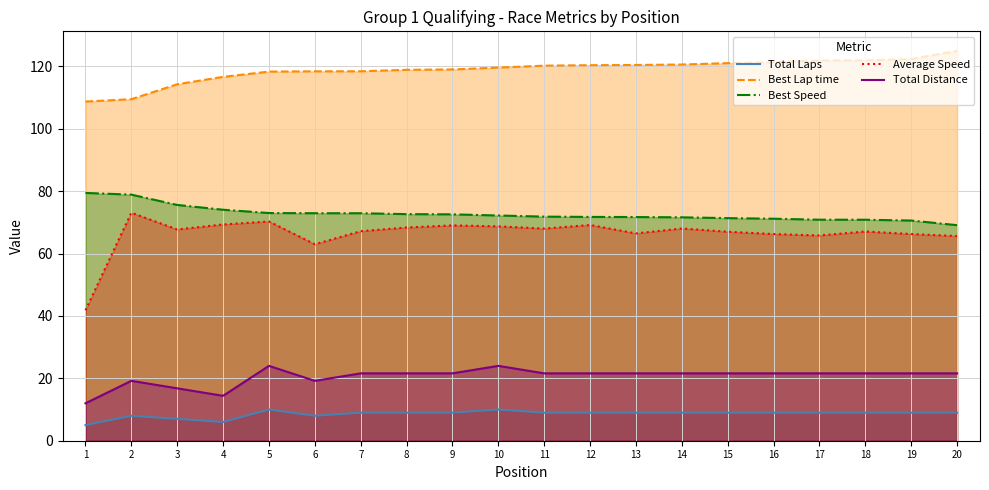

Reading right to left, list all the values displayed in this chart.

Total Laps: 20=9.0	19=9.0	18=9.0	17=9.0	16=9.0	15=9.0	14=9.0	13=9.0	12=9.0	11=9.0	10=10.0	9=9.0	8=9.0	7=9.0	6=8.0	5=10.0	4=6.0	3=7.0	2=8.0	1=5.0
Best Lap time: 20=125.0	19=122.4	18=121.9	17=121.9	16=121.4	15=121.1	14=120.6	13=120.5	12=120.4	11=120.3	10=119.6	9=119.0	8=118.9	7=118.5	6=118.4	5=118.4	4=116.7	3=114.3	2=109.5	1=108.8
Best Speed: 20=69.1	19=70.6	18=70.9	17=70.9	16=71.2	15=71.4	14=71.6	13=71.7	12=71.8	11=71.8	10=72.2	9=72.6	8=72.7	7=72.9	6=72.9	5=73.0	4=74.1	3=75.6	2=78.9	1=79.4
Average Speed: 20=65.6	19=66.3	18=67.1	17=65.8	16=66.3	15=67.0	14=68.1	13=66.5	12=69.2	11=68.0	10=68.7	9=69.0	8=68.4	7=67.2	6=63.0	5=70.3	4=69.3	3=67.7	2=73.1	1=41.8
Total Distance: 20=21.6	19=21.6	18=21.6	17=21.6	16=21.6	15=21.6	14=21.6	13=21.6	12=21.6	11=21.6	10=24.0	9=21.6	8=21.6	7=21.6	6=19.2	5=24.0	4=14.4	3=16.8	2=19.2	1=12.0